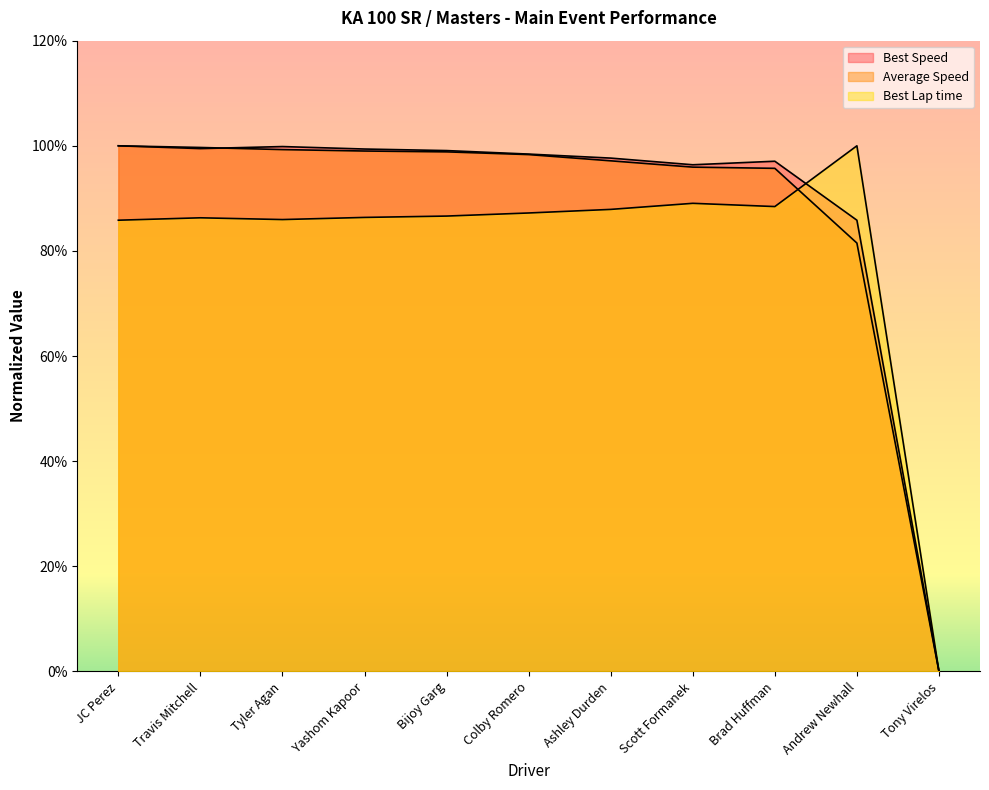

At which category is the sum across all series the highest?

JC Perez